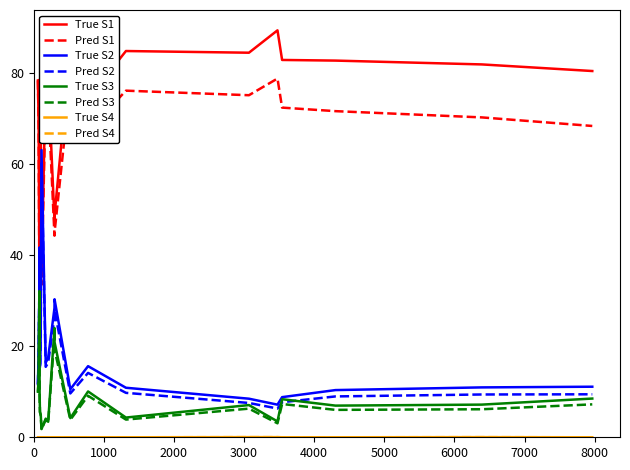

What is the maximum value shown in the chart?

89.3